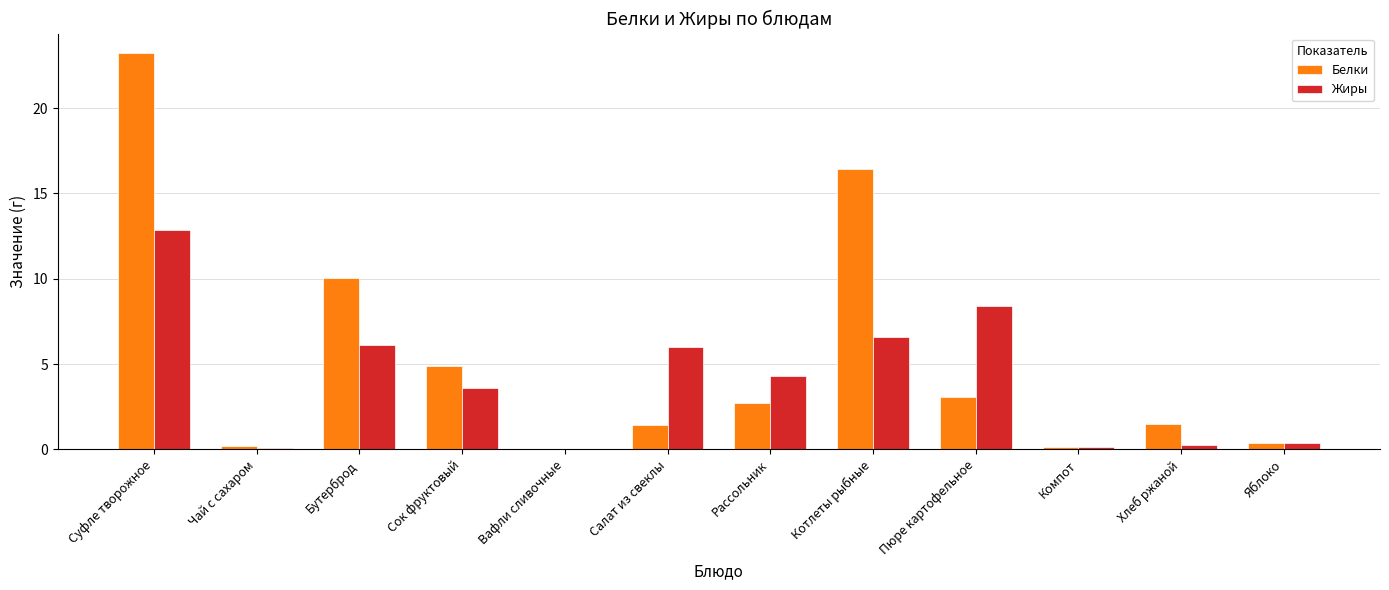

How many values in Жиры are above zero?

11